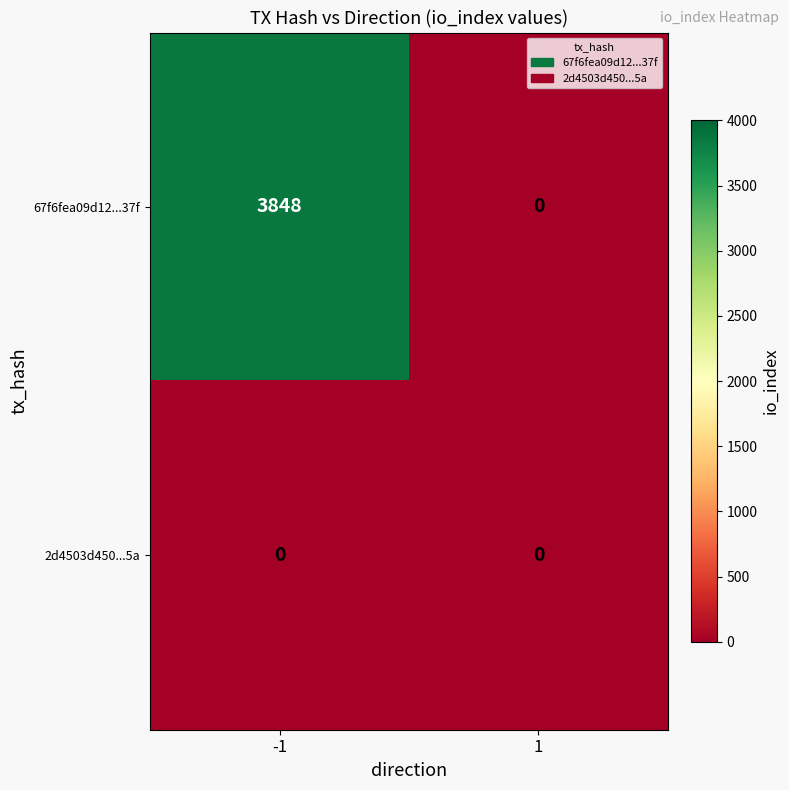

What is the sum of the 67f6fea09d12...37f values at 1 and -1?

3848